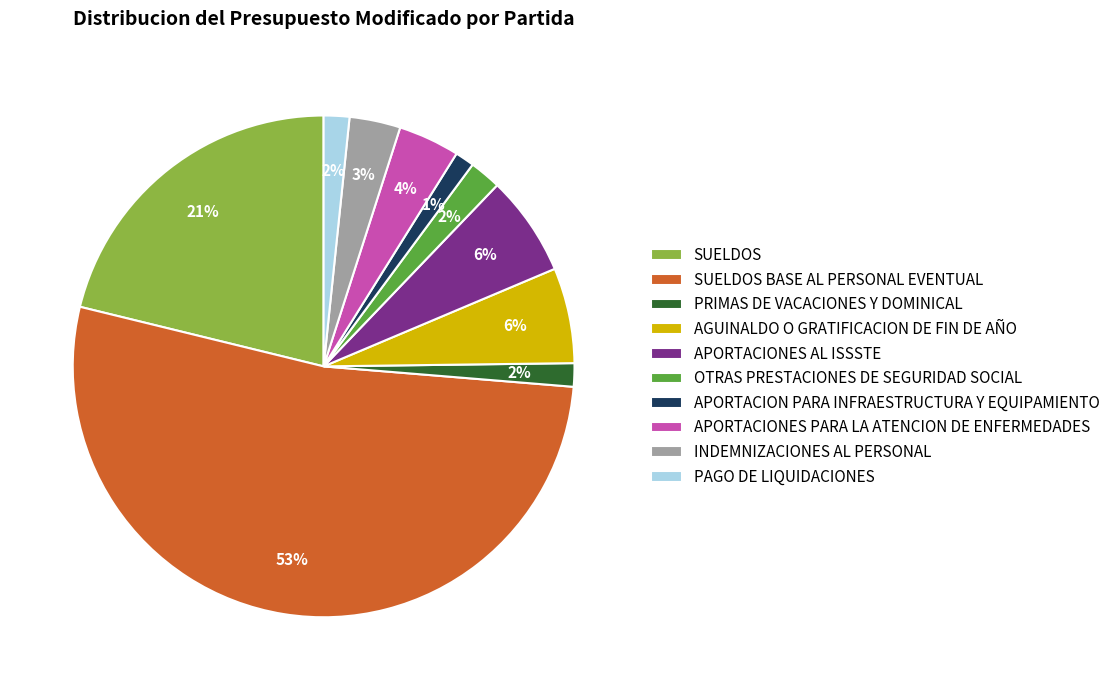

Count the number of slices in the pie.

10